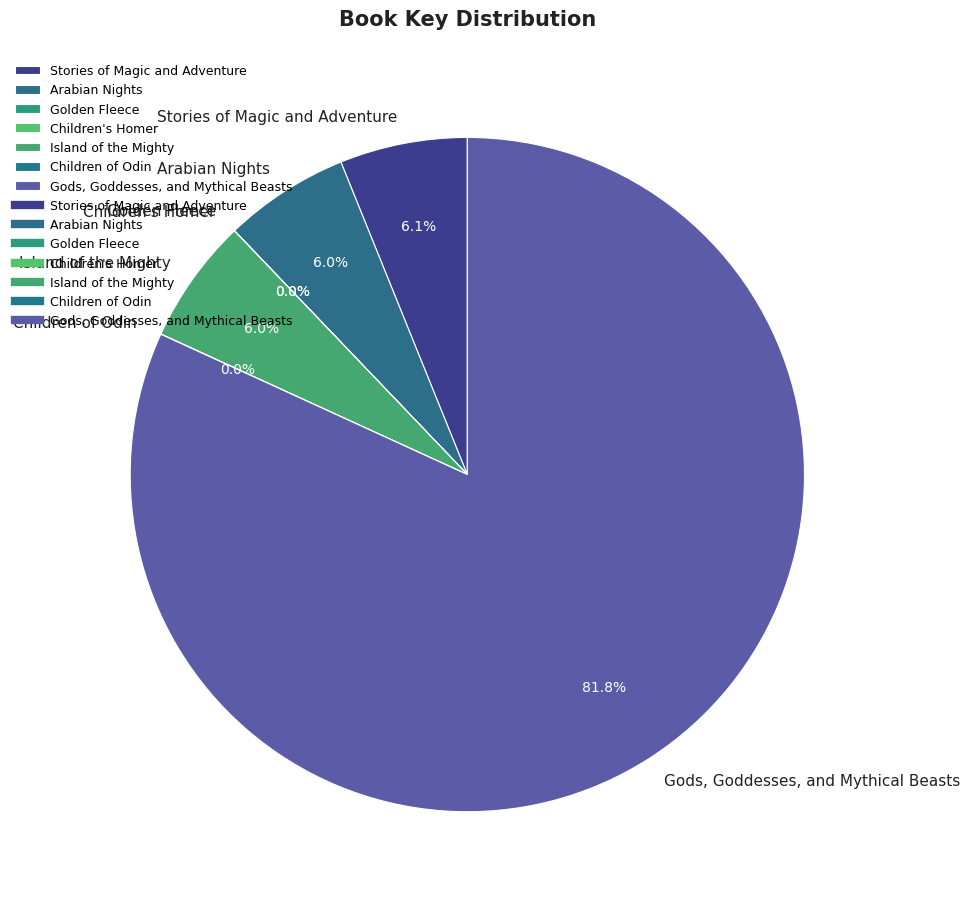

Does any single category account for the majority?

Yes